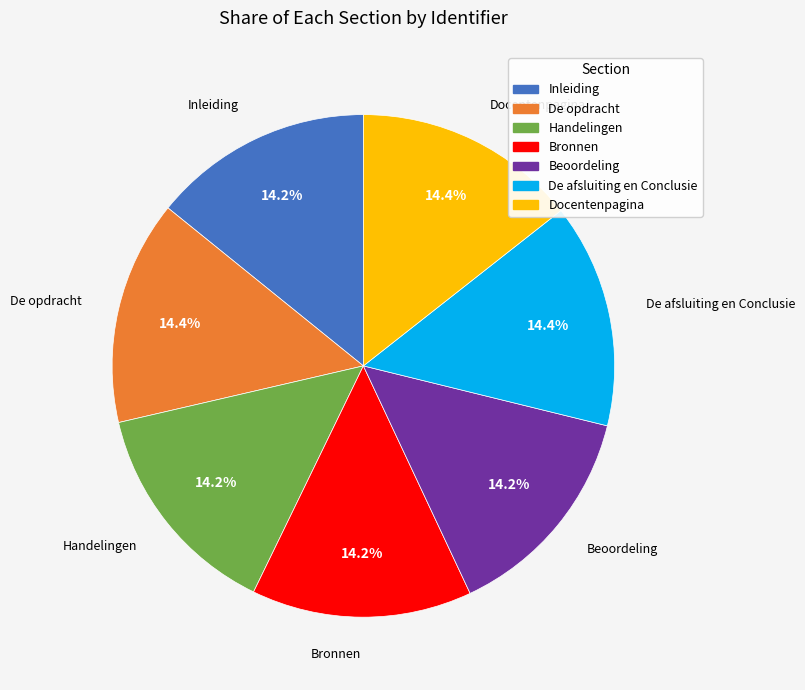

Approximately how many times larger is the value at Docentenpagina compared to Handelingen?

1.0